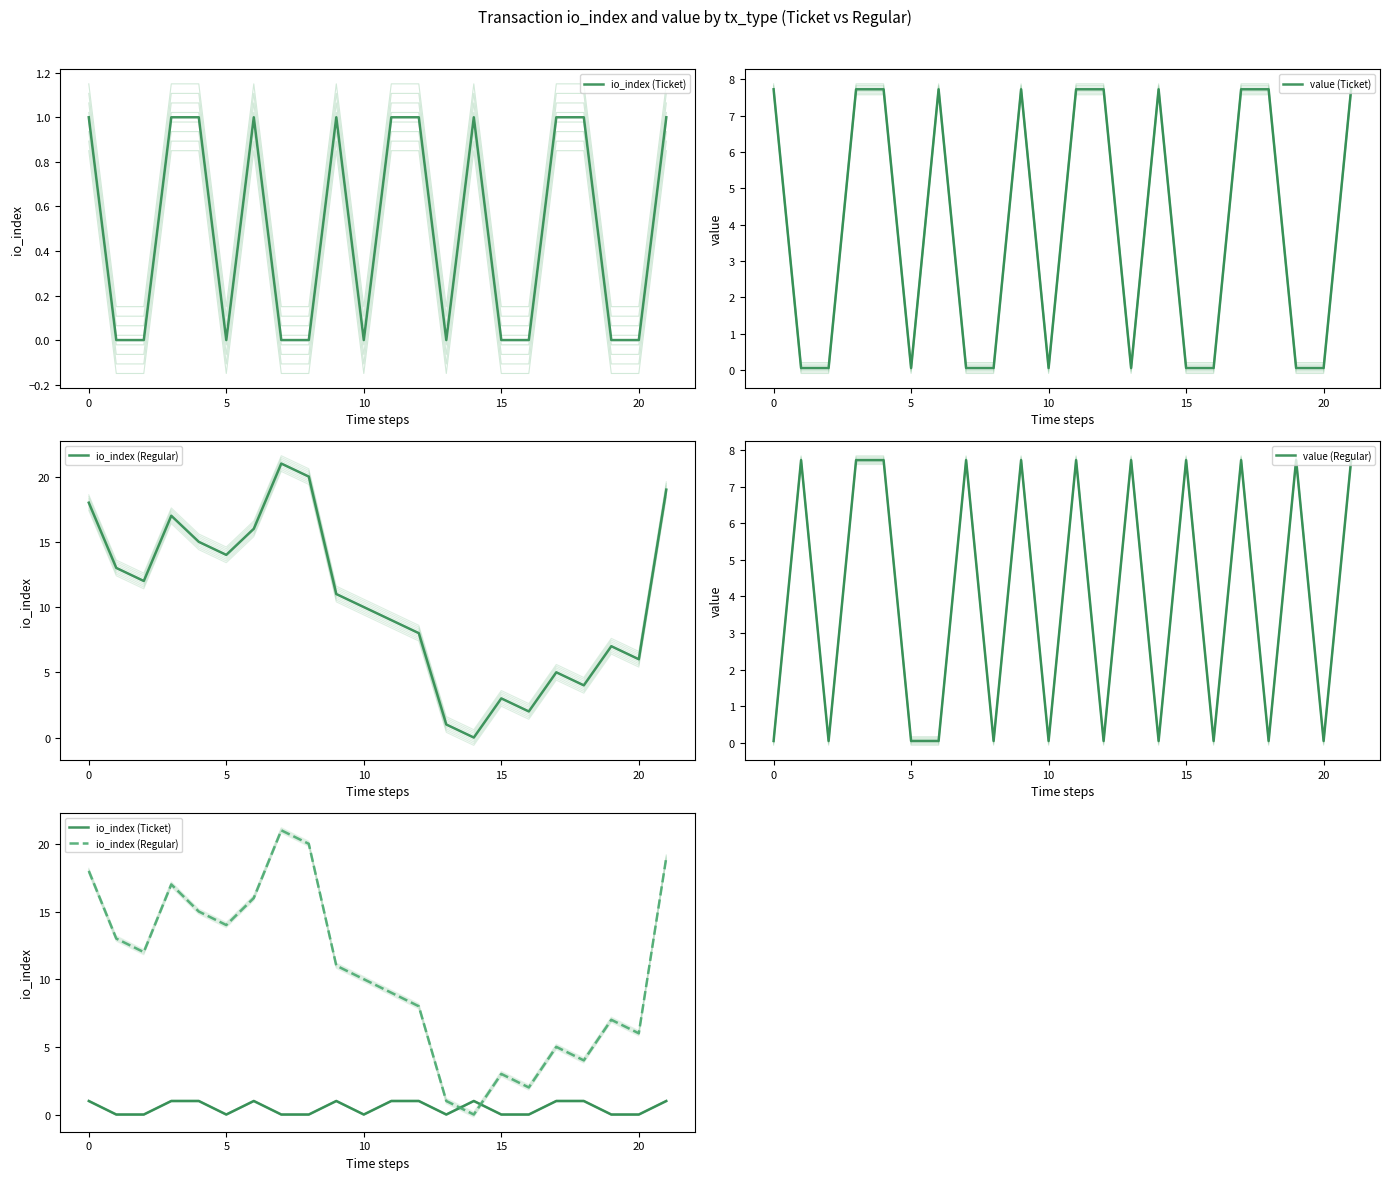

How many positive values does the io_index (Ticket) series have?

11